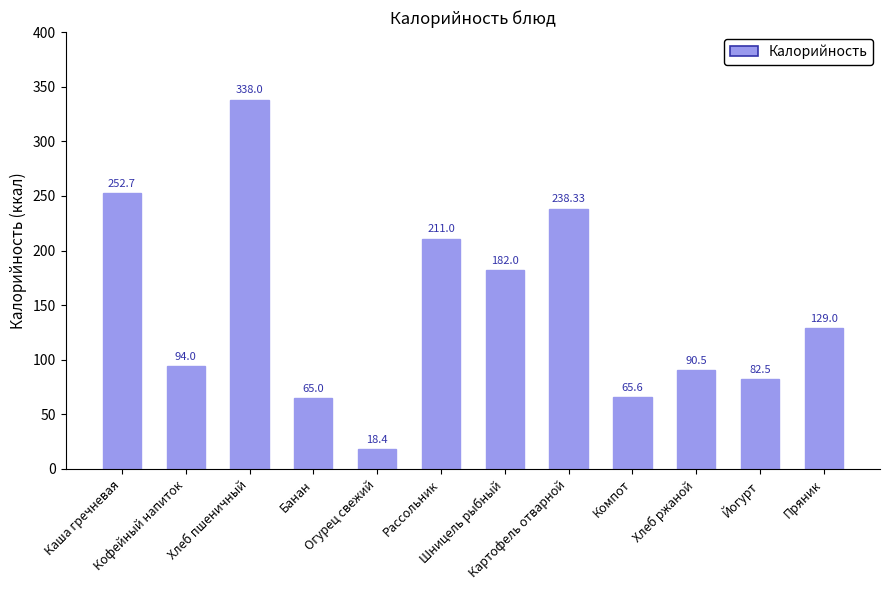

Is it true that the value at Кофейный напиток is 63.4?

False